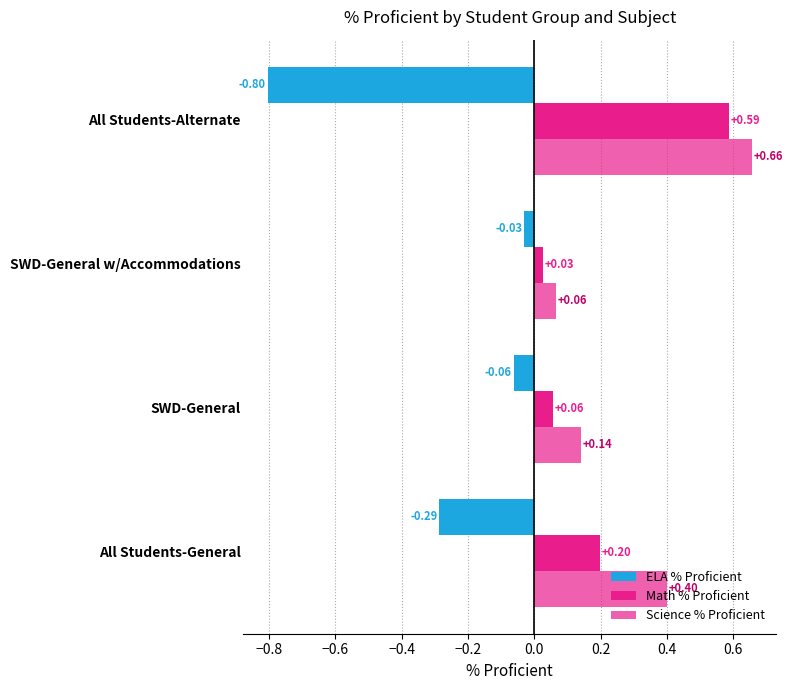

How many categories are shown in the chart?

4